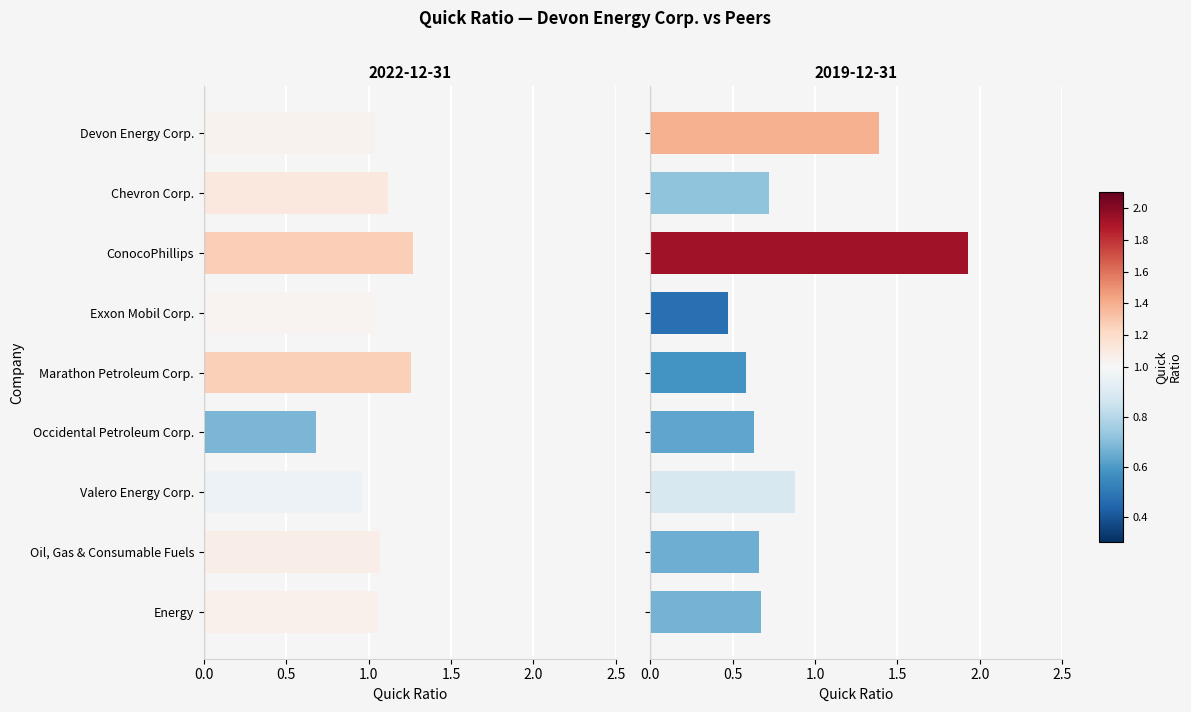

Which series has the largest total across all categories?

2022-12-31